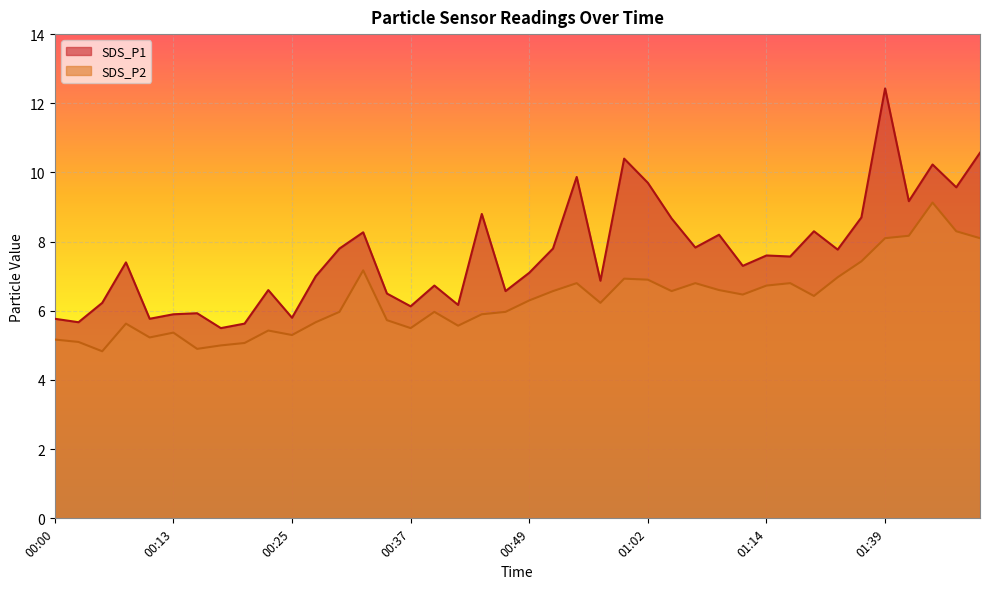

Reading left to right, what are all the values shown in this chart?

SDS_P1: 5.8	5.7	6.2	7.4	5.8	5.9	5.9	5.5	5.6	6.6	5.8	7.0	7.8	8.3	6.5	6.1	6.7	6.2	8.8	6.6	7.1	7.8	9.9	6.9	10.4	9.7	8.7	7.8	8.2	7.3	7.6	7.6	8.3	7.8	8.7	12.4	9.2	10.2	9.6	10.6
SDS_P2: 5.2	5.1	4.8	5.6	5.2	5.4	4.9	5.0	5.1	5.4	5.3	5.7	6.0	7.2	5.7	5.5	6.0	5.6	5.9	6.0	6.3	6.6	6.8	6.2	6.9	6.9	6.6	6.8	6.6	6.5	6.7	6.8	6.4	7.0	7.4	8.1	8.2	9.1	8.3	8.1